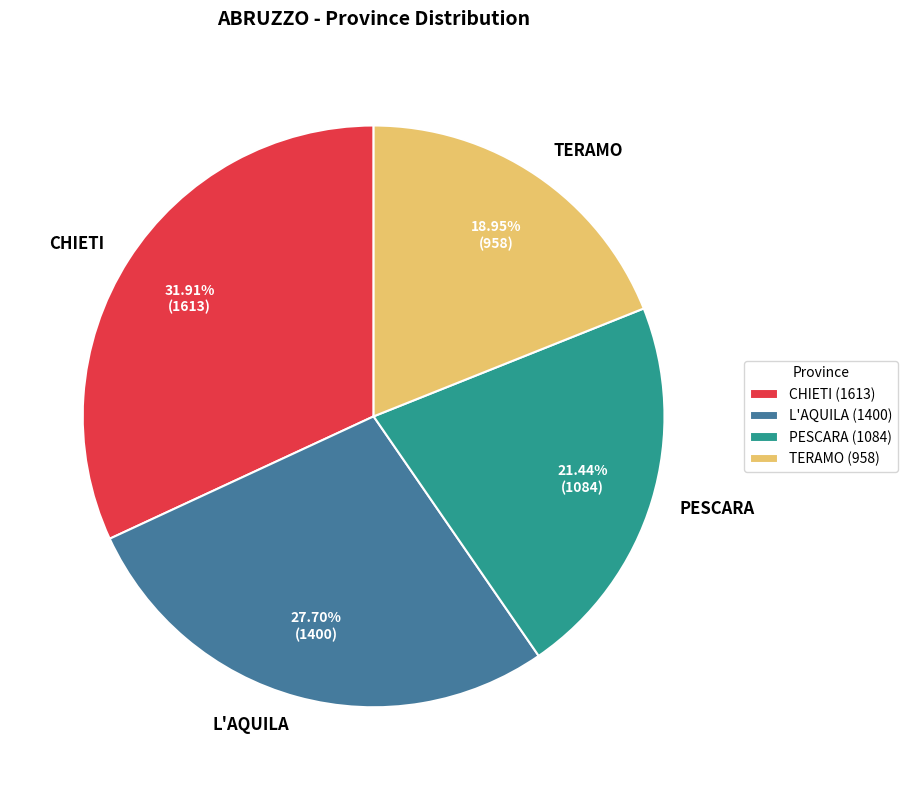

What percentage is the TERAMO slice, to the nearest percent?

19%